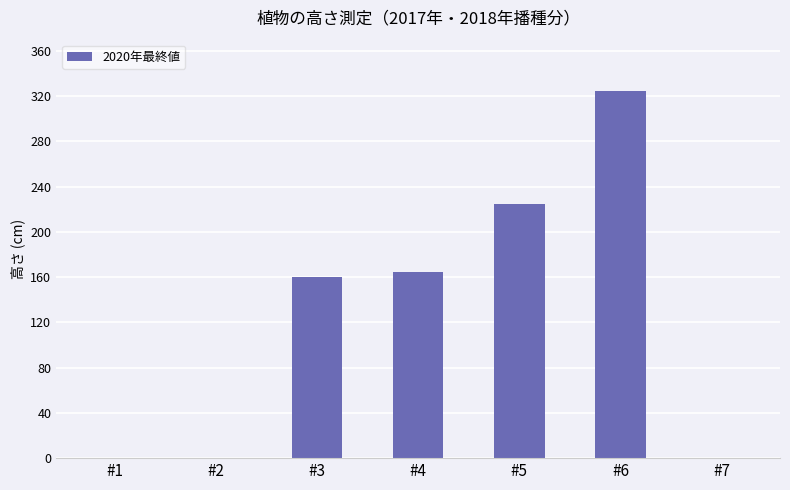

Does the chart contain stacked bars?

No